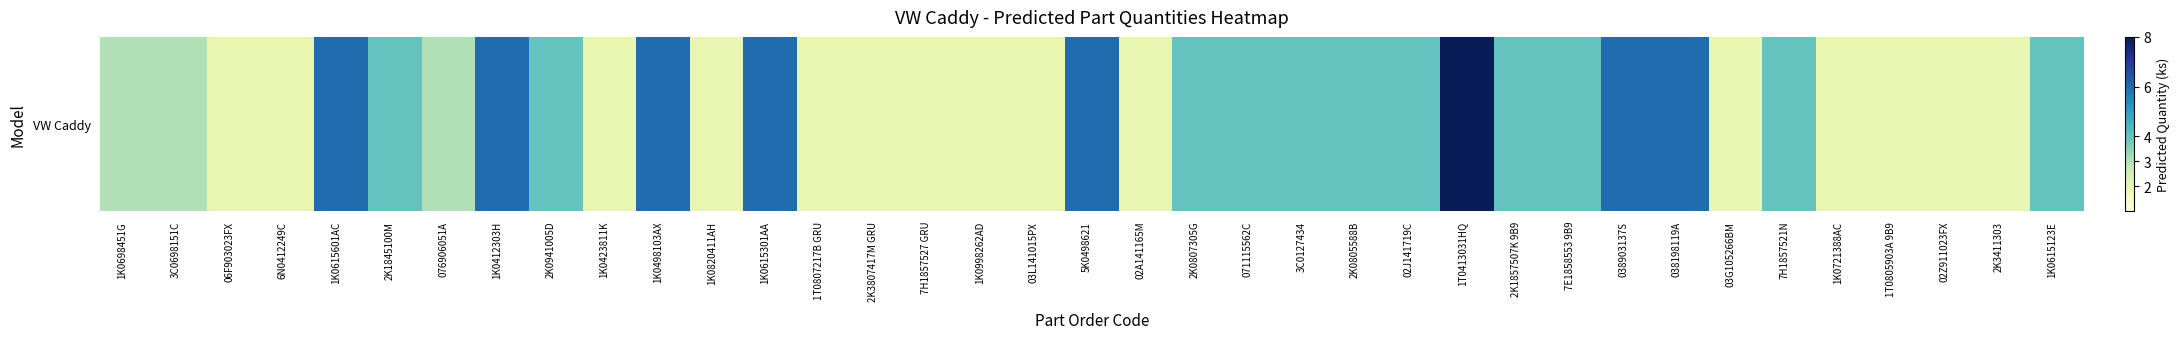

Rank the categories by value from lowest to highest.

06F903023FX, 6N0412249C, 1K0423811K, 1K0820411AH, 1T0807217B GRU, 2K3807417M GRU, 7H1857527 GRU, 1K0998262AD, 03L141015PX, 02A141165M, 03G105266BM, 1K0721388AC, 1T0805903A 9B9, 02Z911023FX, 2K3411303, 1K0698451G, 3C0698151C, 076906051A, 2K1845100M, 2K0941005D, 2K0807305G, 071115562C, 3C0127434, 2K0805588B, 02J141719C, 2K1857507K 9B9, 7E1858553 9B9, 7H1857521N, 1K0615123E, 1K0615601AC, 1K0412303H, 1K0498103AX, 1K0615301AA, 5K0498621, 038903137S, 038198119A, 1T0413031HQ